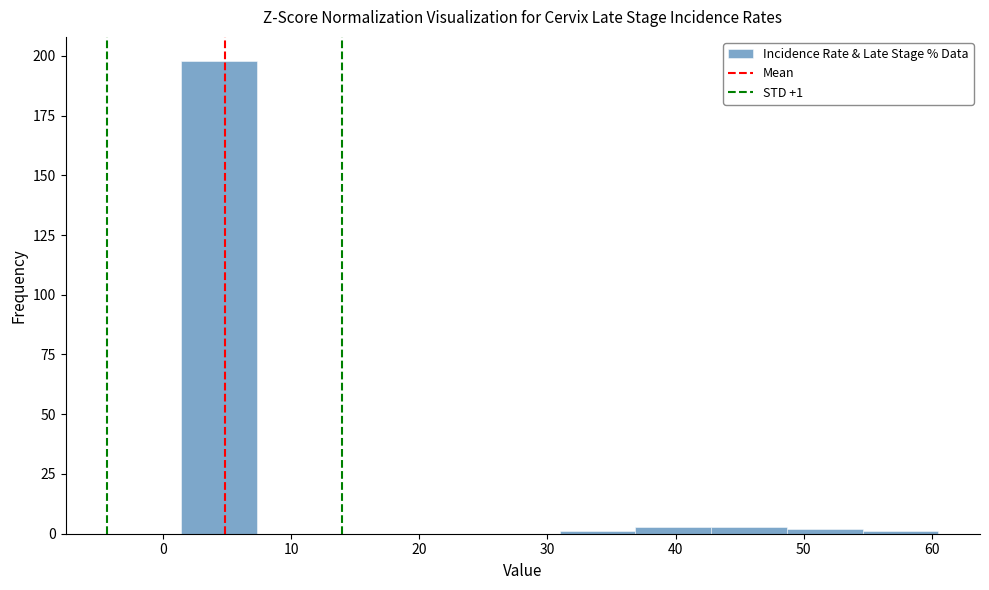

Which range on the x-axis has the tallest bar?

1 to 7